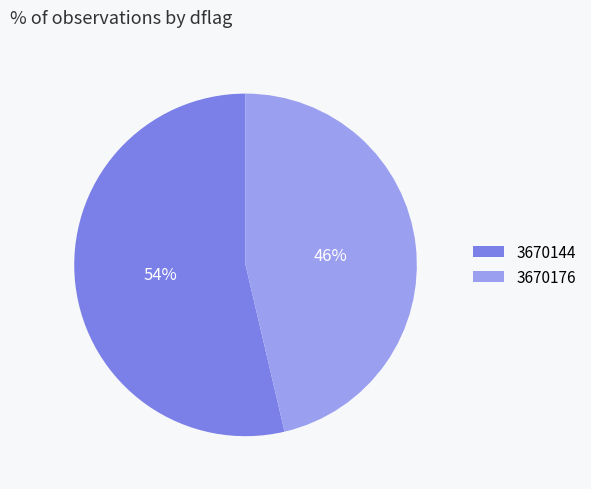

To the nearest percent, what percentage of the pie is 3670144?

54%